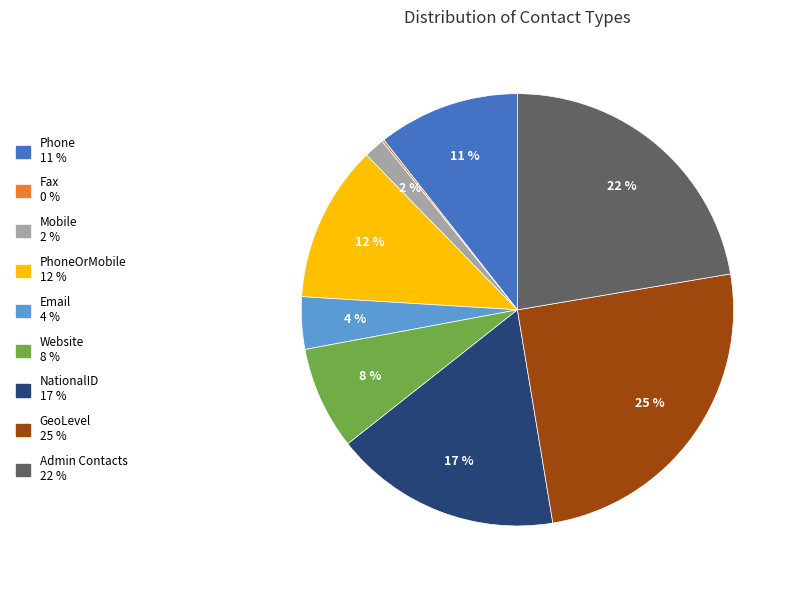

Does any single category account for the majority?

No